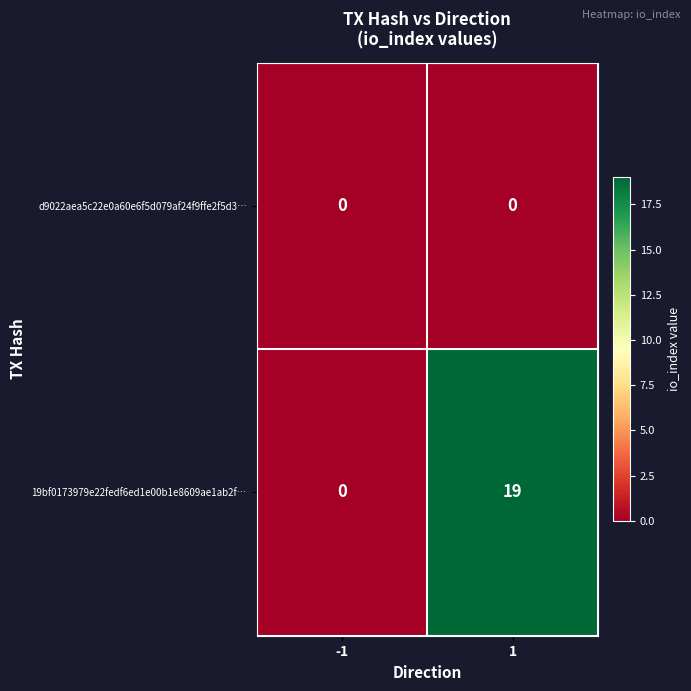

List the series in order of their peak value, highest first.

19bf0173979e22fedf6ed1e00b1e8609ae1ab2f…, d9022aea5c22e0a60e6f5d079af24f9ffe2f5d3…